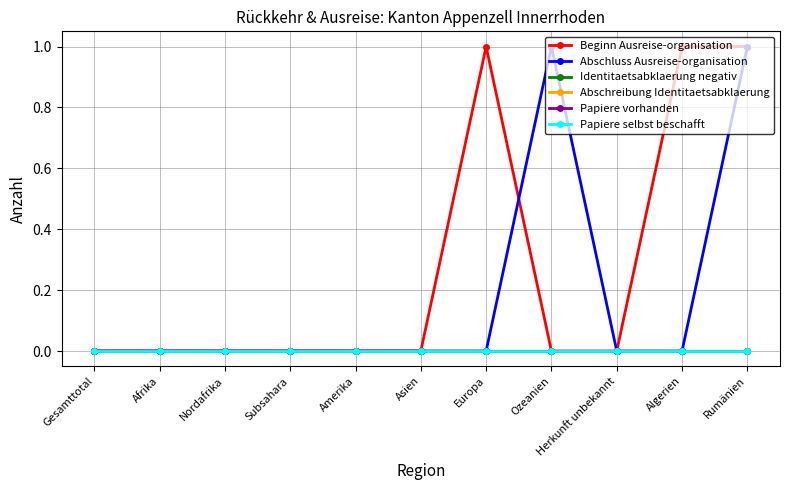

Is this an area chart (filled region under the line)?

No